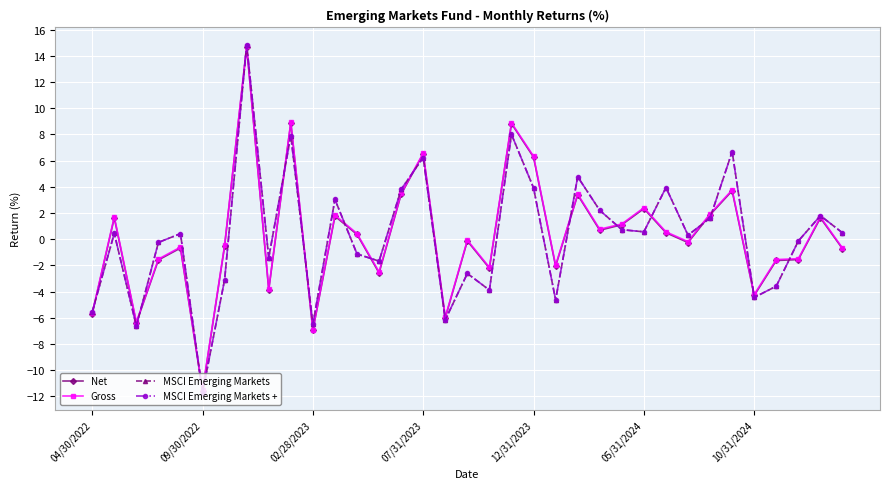

Is this an area chart (filled region under the line)?

No